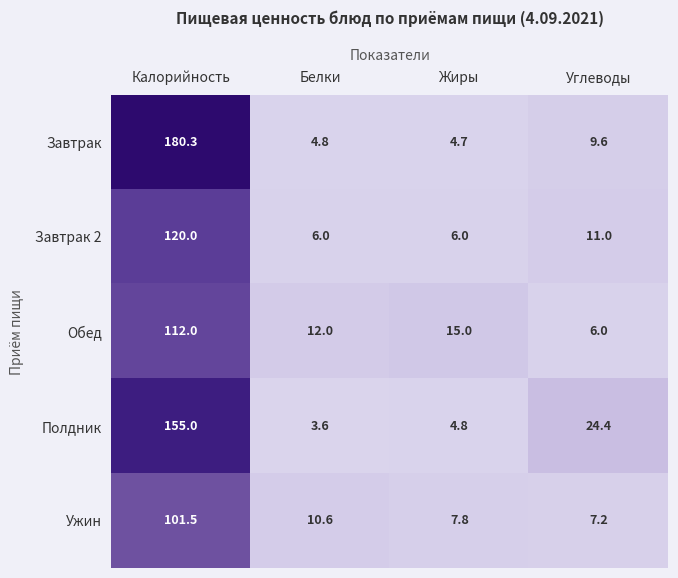

The value of Обед at Углеводы is 6.0. True or false?

True